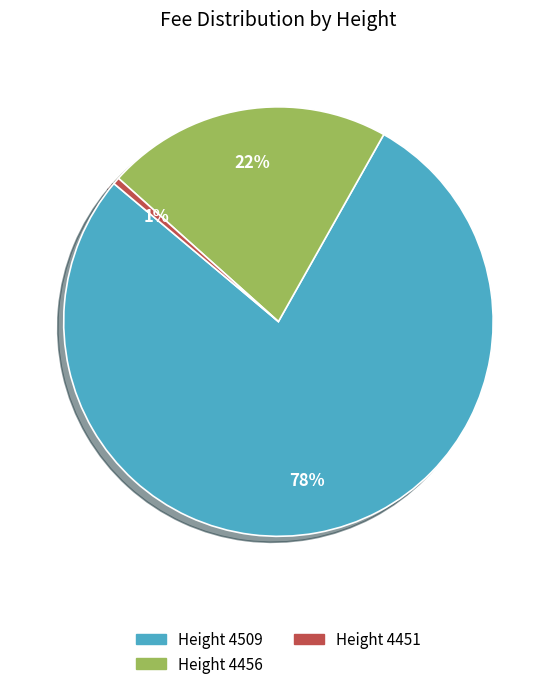

Is there a majority slice in this chart?

Yes